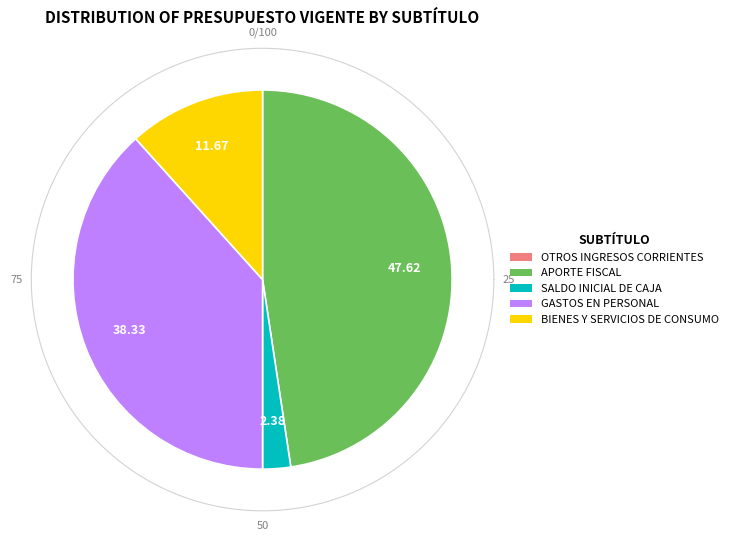

Is it true that OTROS INGRESOS CORRIENTES is 0% of the pie?

True